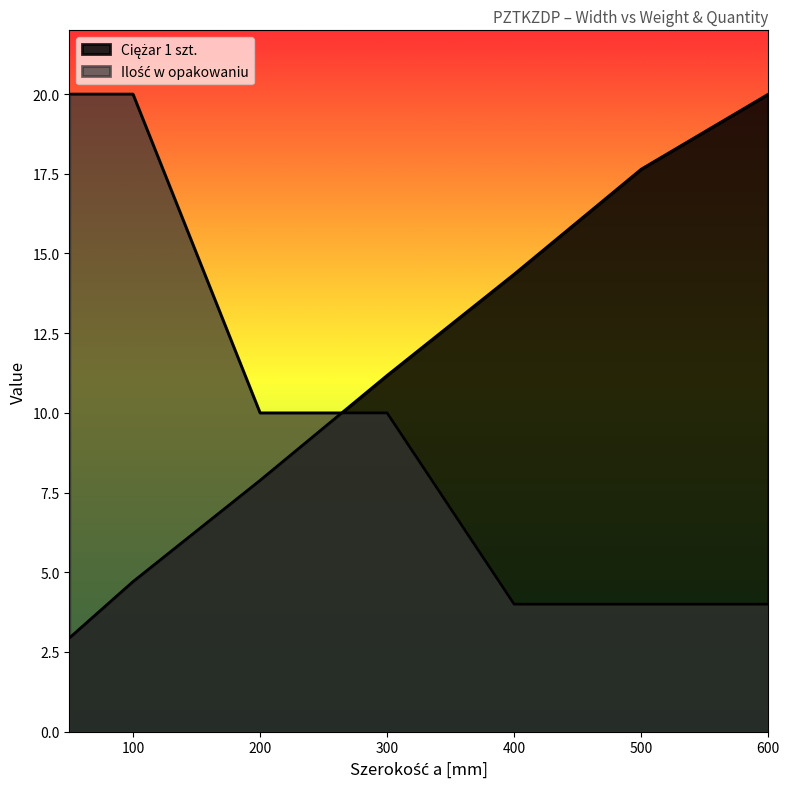

Is it true that Ilość w opakowaniu equals 2.5 at 500?

False